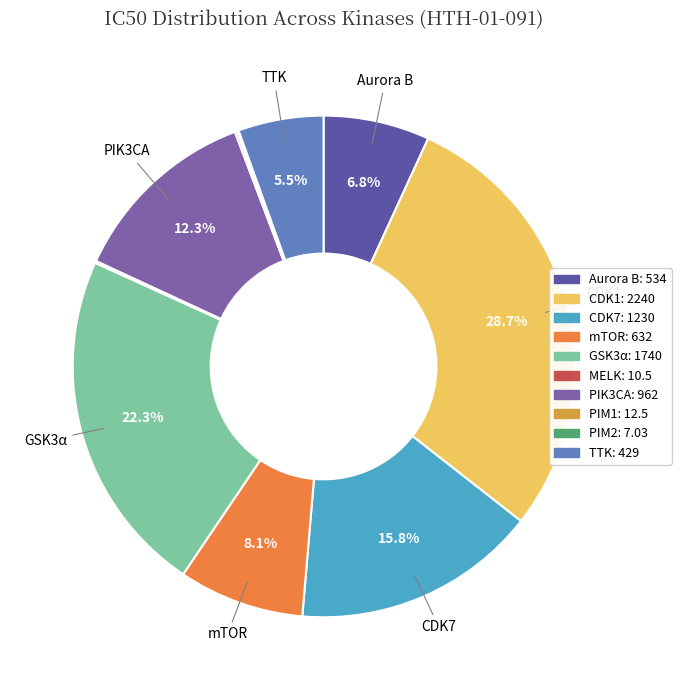

To the nearest percent, what is the average slice percentage?

10%